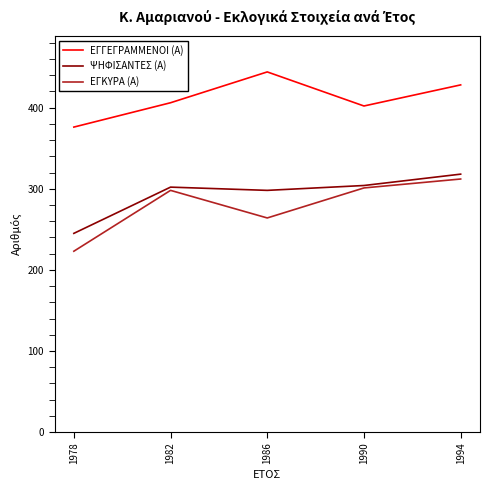

At which category does the chart reach its peak across all series?

1986